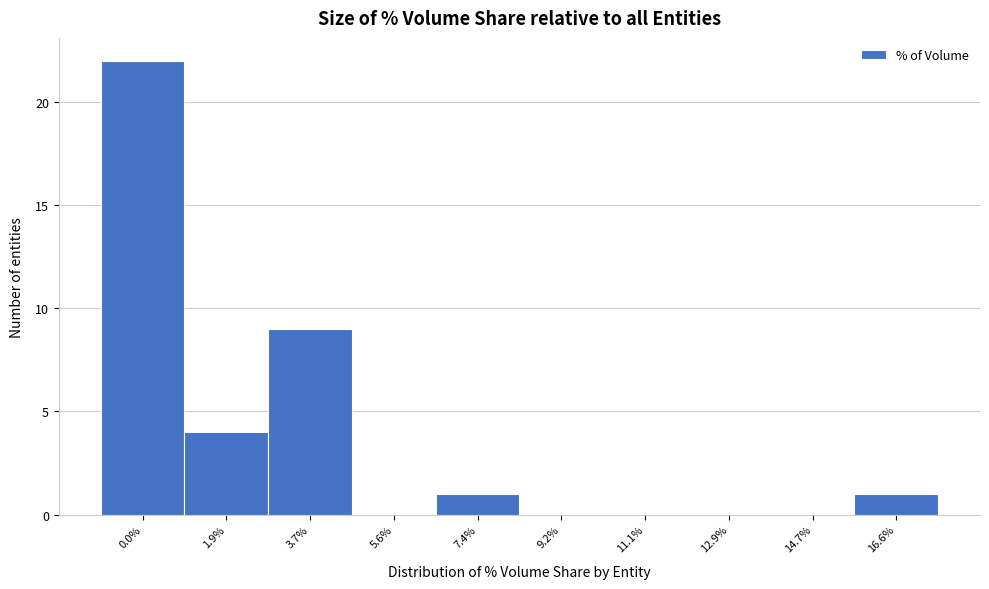

Reading right to left, transcribe all the data shown in this chart.

16.6%=1	14.7%=0	12.9%=0	11.1%=0	9.2%=0	7.4%=1	5.6%=0	3.7%=9	1.9%=4	0.0%=22